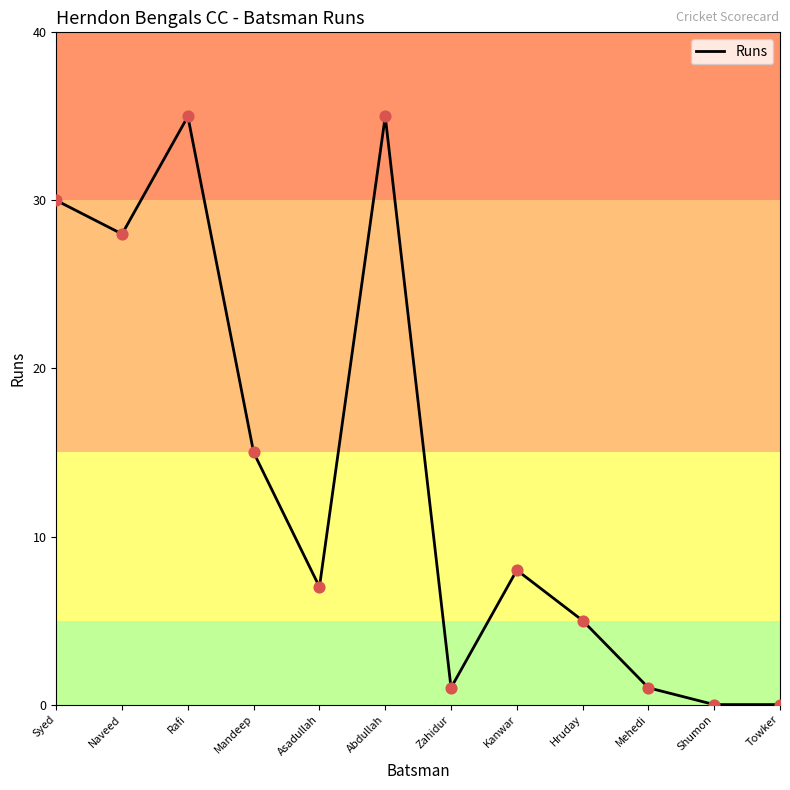

What is the ratio of the value at Kanwar to the value at Rafi?

0.2